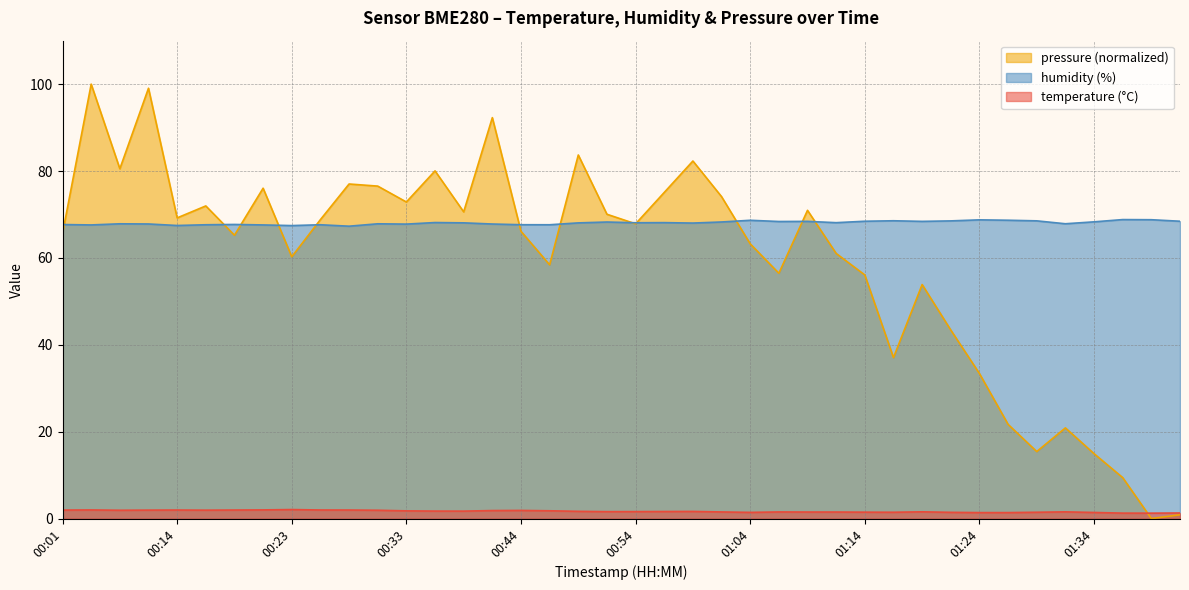

Is the value of humidity at 01:24 greater than the value of pressure_norm at 01:14?

Yes